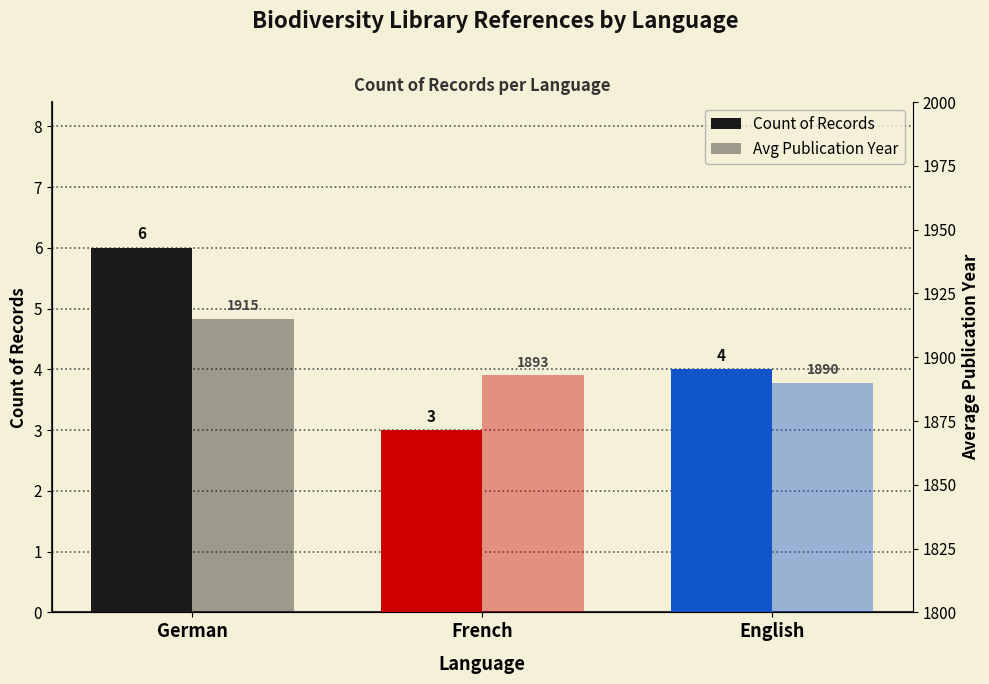

Which series changed the most between German and English?

Avg Publication Year